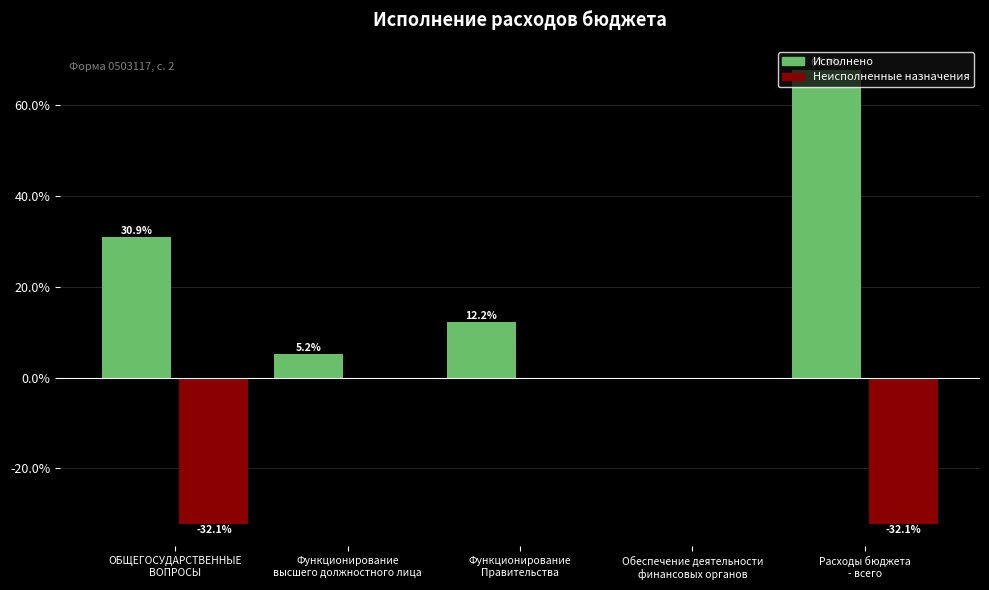

Which label corresponds to the largest value in the chart?

Расходы бюджета
- всего